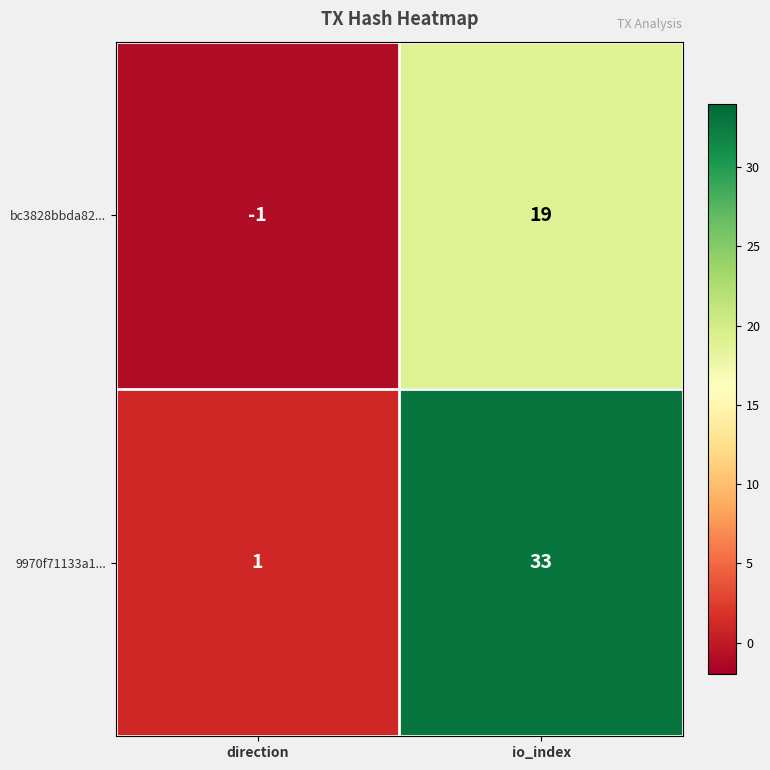

Rank the series by their average value, from highest to lowest.

9970f71133a1..., bc3828bbda82...